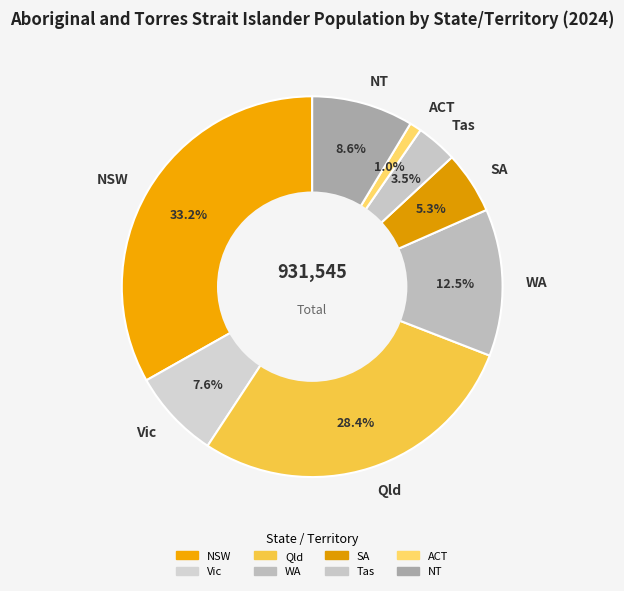

Do Qld and Vic together represent more than half of the pie?

No